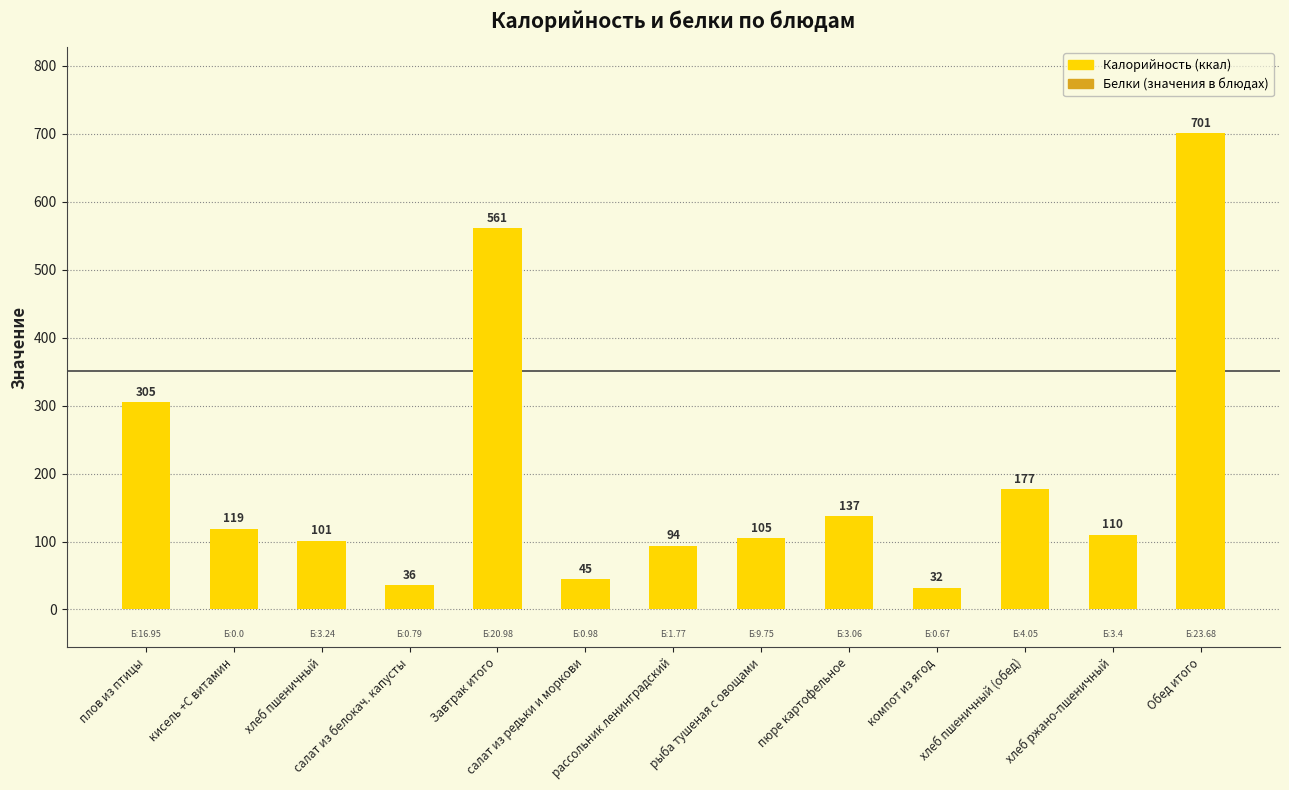

Read the value at Обед итого.

701